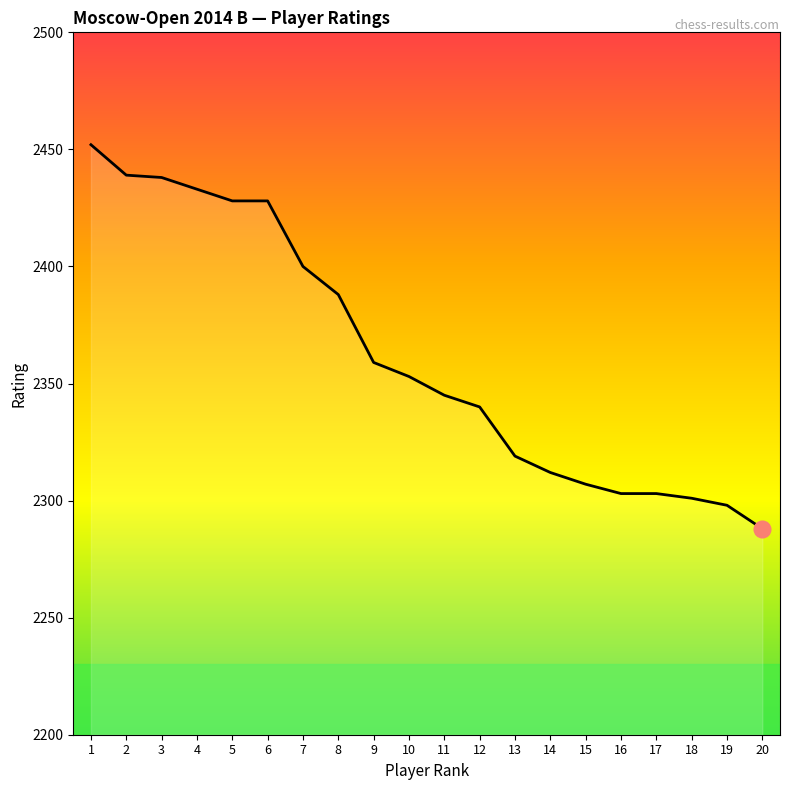

What is the sum of all values?

47234